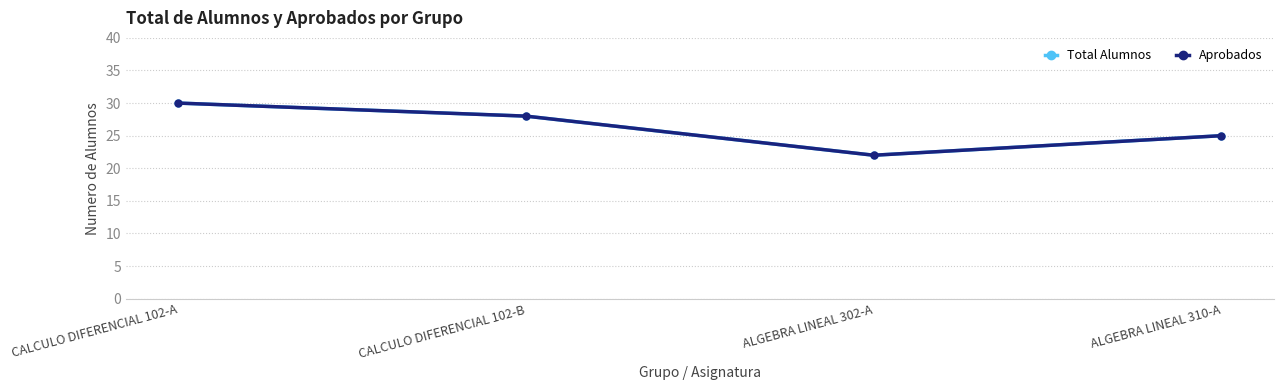

The Aprobados series shows 30 at ALGEBRA LINEAL 302-A. True or false?

False